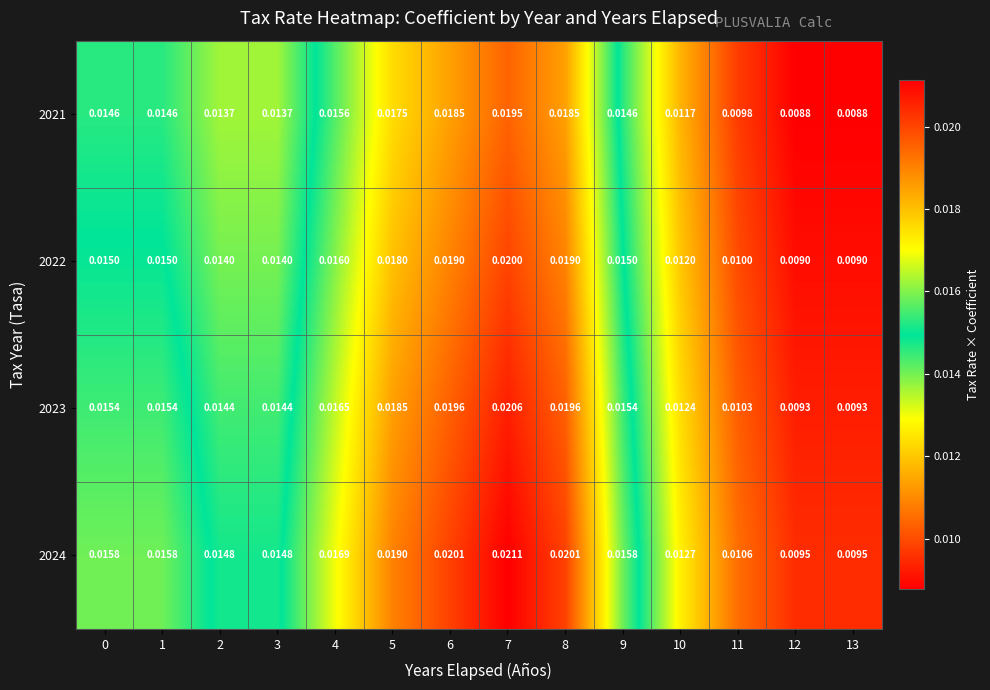

Which series changed the most between 9 and 11?

2024